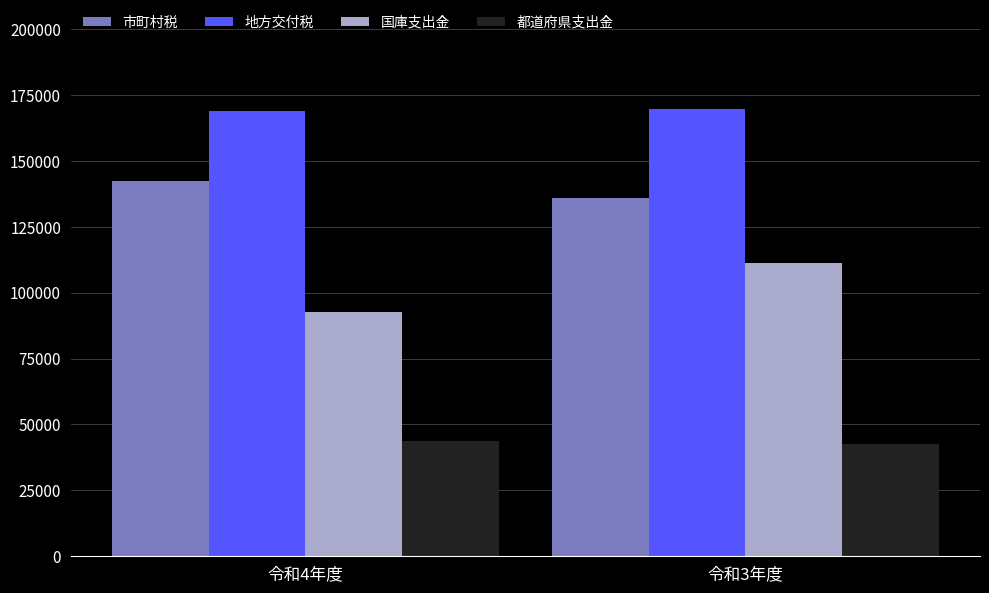

What is the difference between the 都道府県支出金 values at 令和4年度 and 令和3年度?

1267